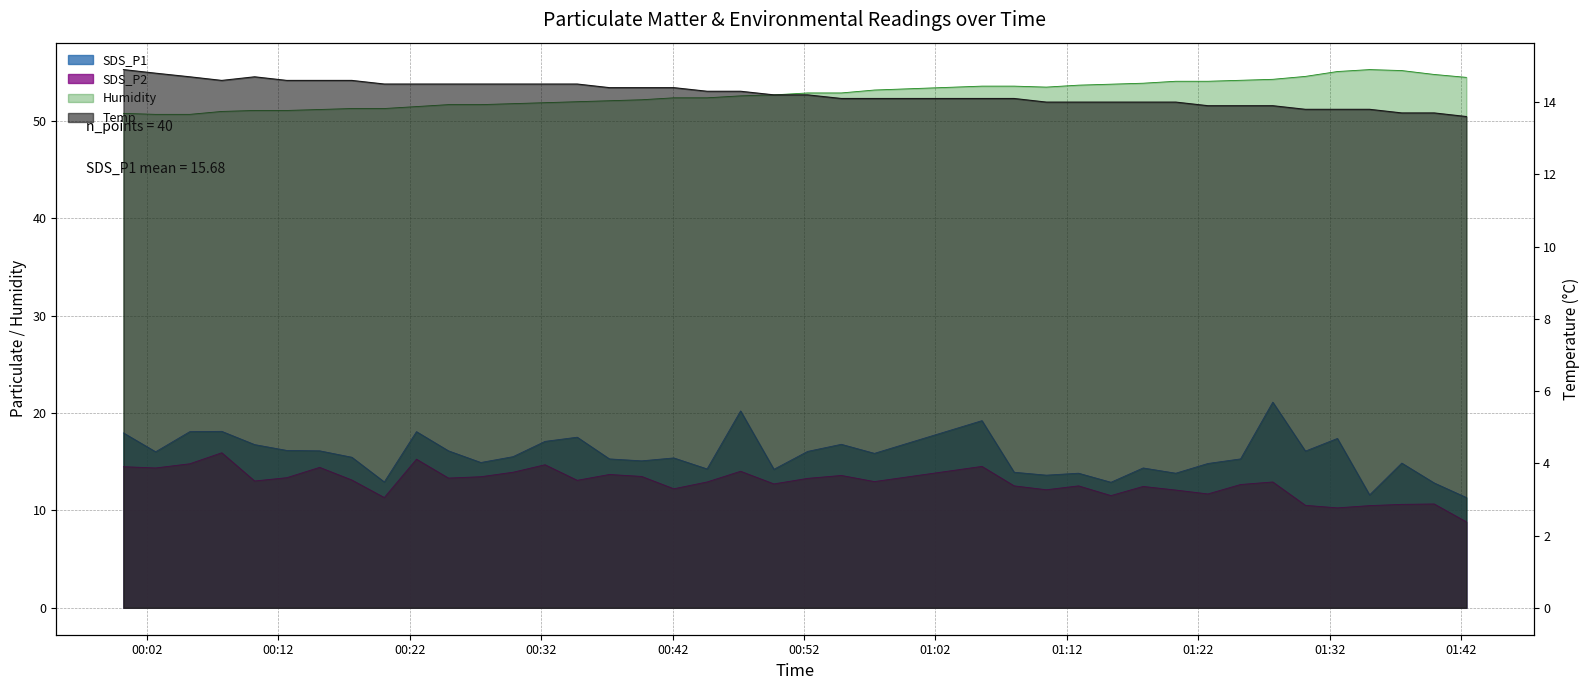

How many lines are shown in the chart?

4